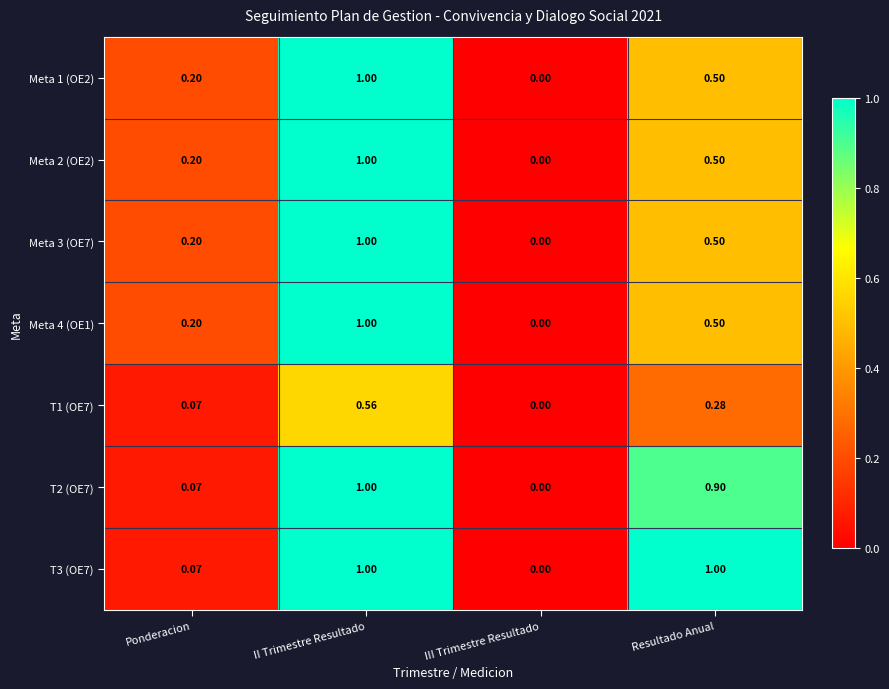

Rank the categories by Meta 3 (OE7) value from lowest to highest.

III Trimestre Resultado, Ponderacion, Resultado Anual, II Trimestre Resultado